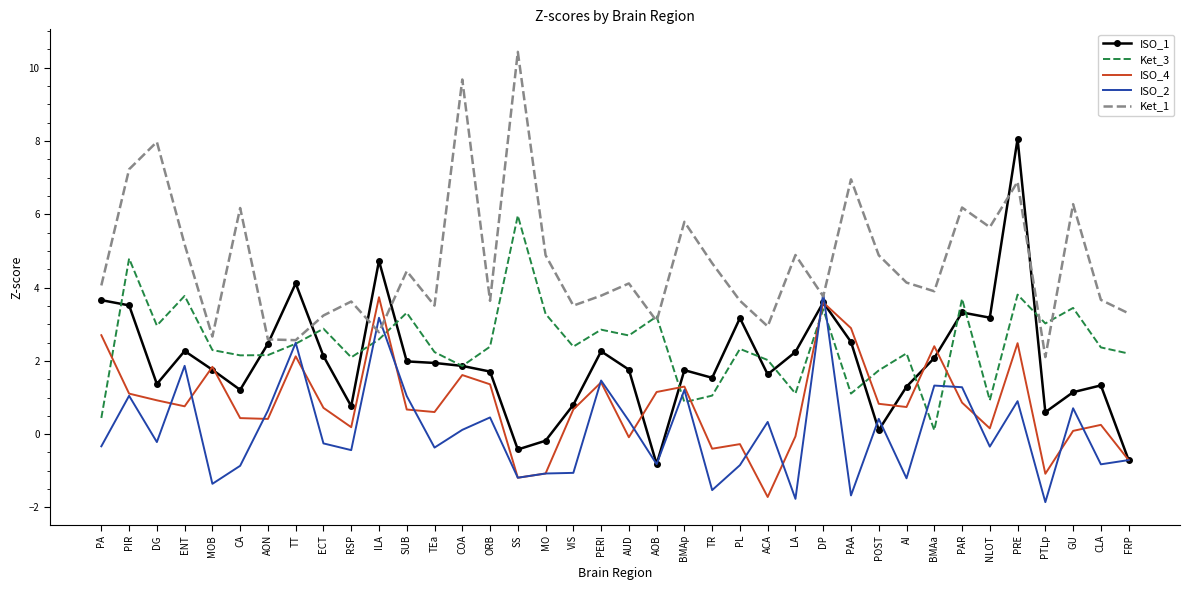

Which label corresponds to the largest value in the chart?

SS